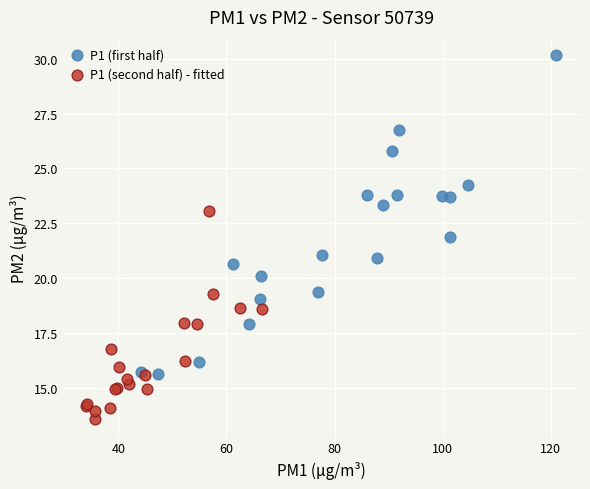

Which series reaches the minimum Y coordinate?

P1 (second half) - fitted